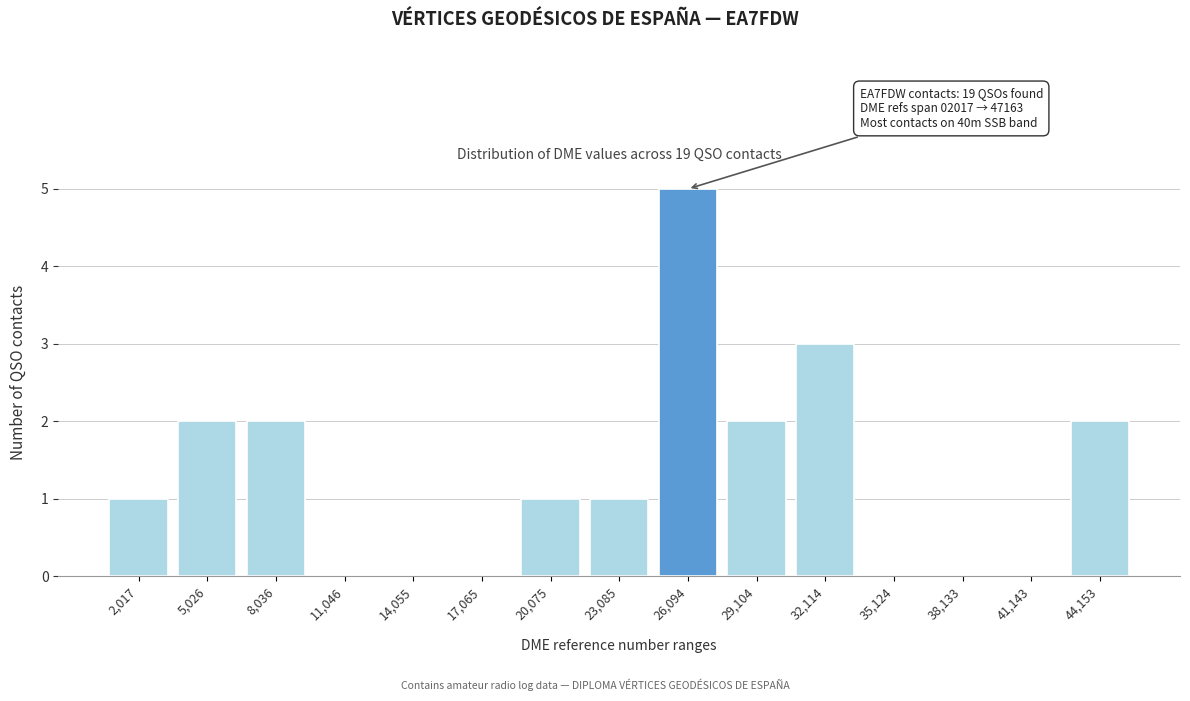

Reading left to right, what are all the values shown in this chart?

2,017=1	5,026=2	8,036=2	11,046=0	14,055=0	17,065=0	20,075=1	23,085=1	26,094=5	29,104=2	32,114=3	35,124=0	38,133=0	41,143=0	44,153=2